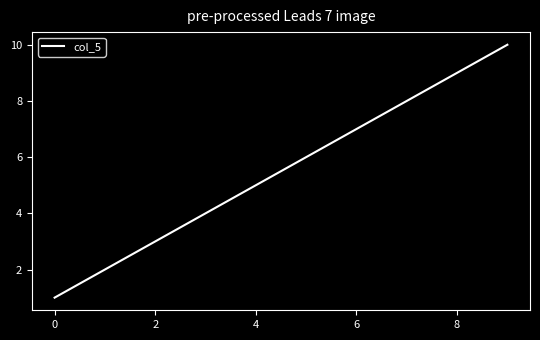

What is the average value?

6